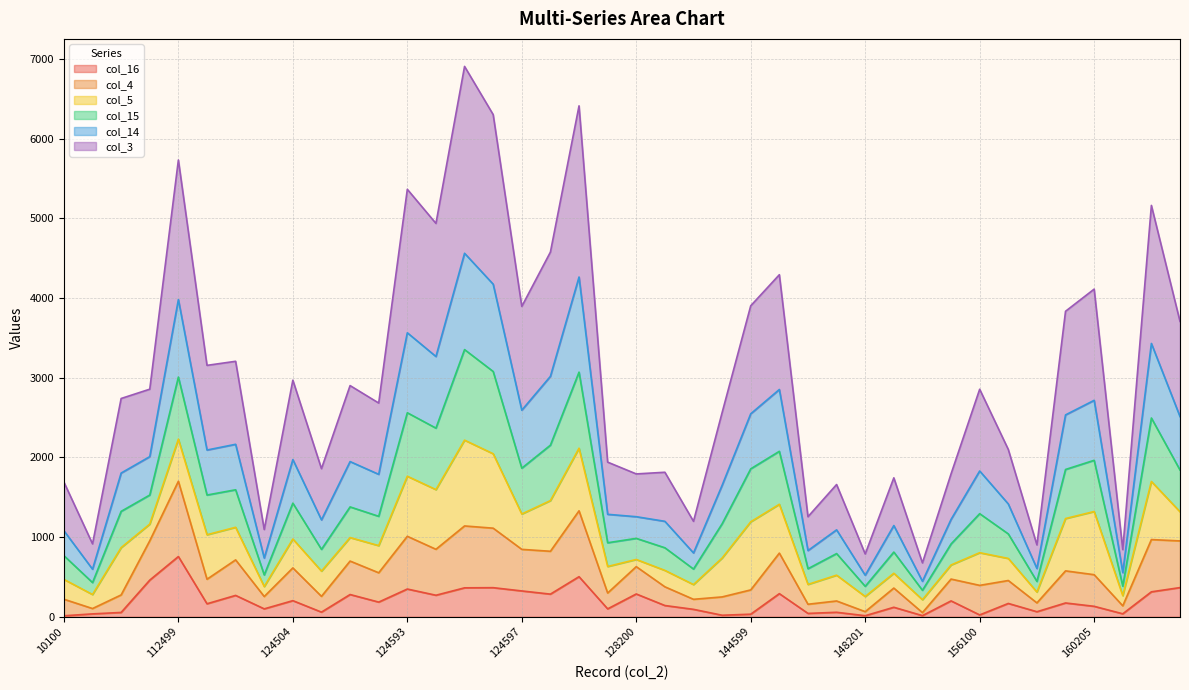

Is it true that col_16 equals 756 at 112499?

True